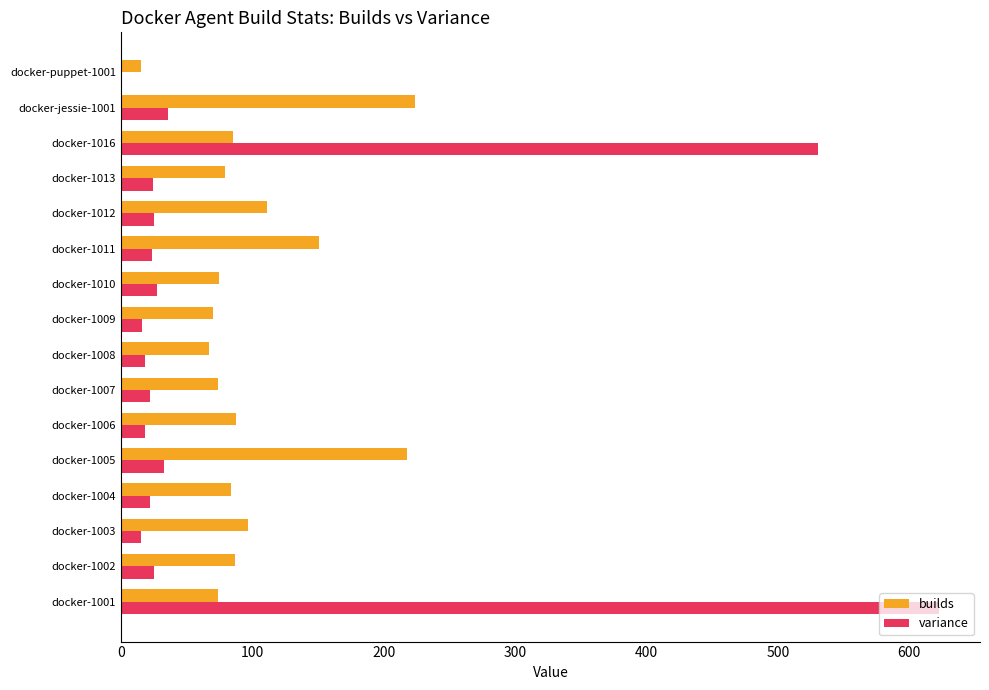

The value of builds at docker-1007 is 74.0. True or false?

True